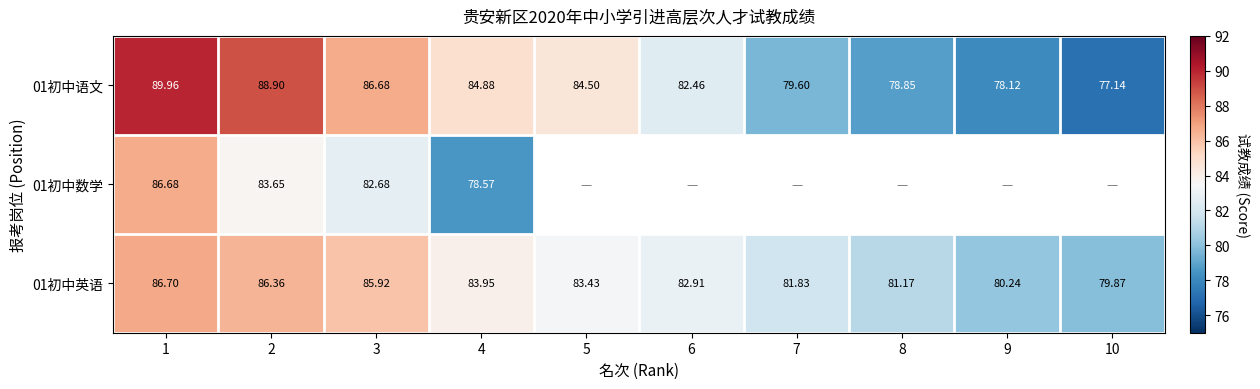

How many data points in 01初中语文 are less than 84?

5